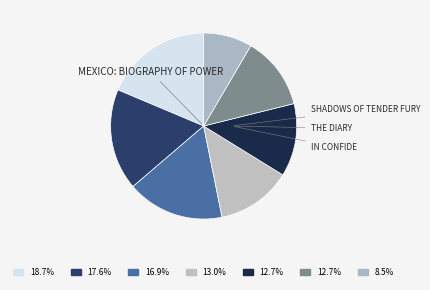

Which slice is the largest?

Mexico: Biography of Power